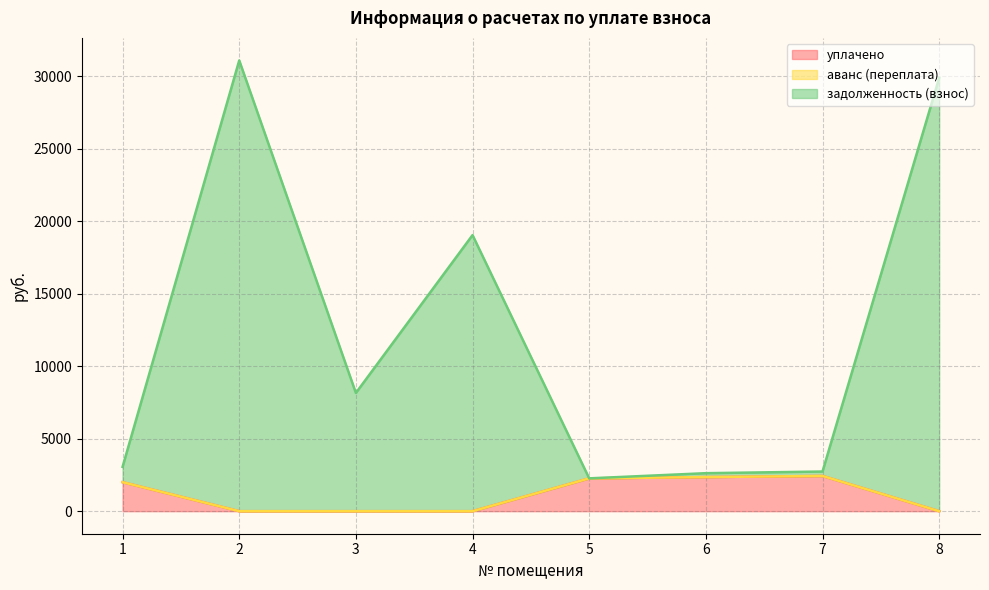

What is the maximum value for уплачено?

2431.0